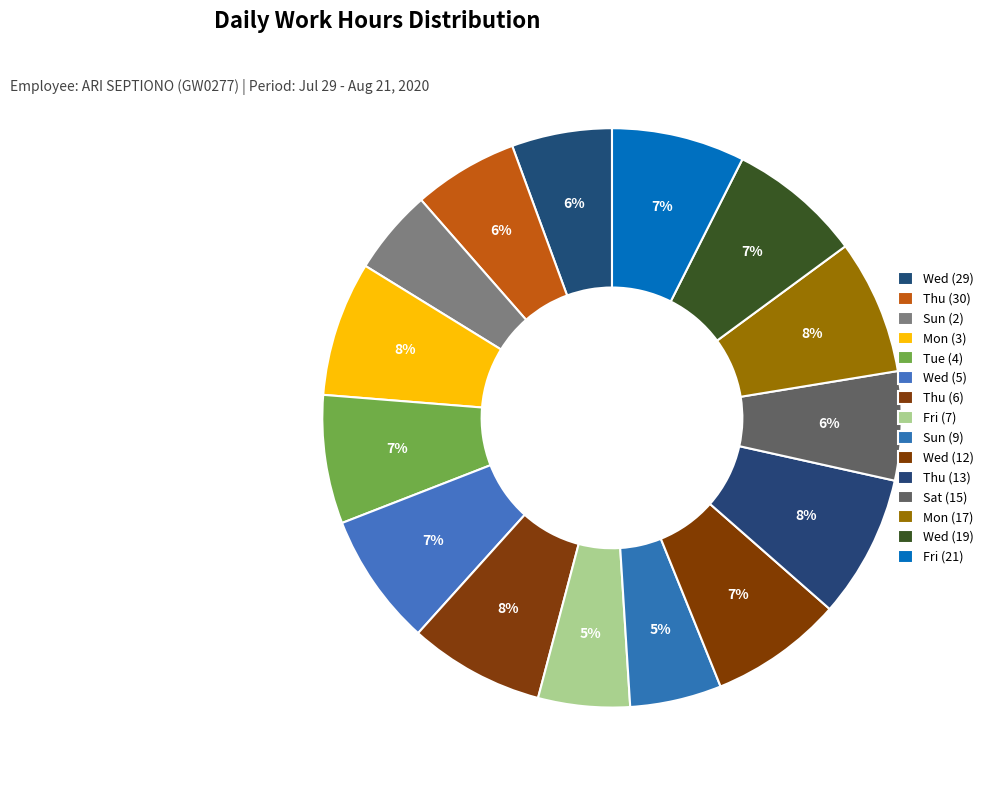

Does any single category account for the majority?

No